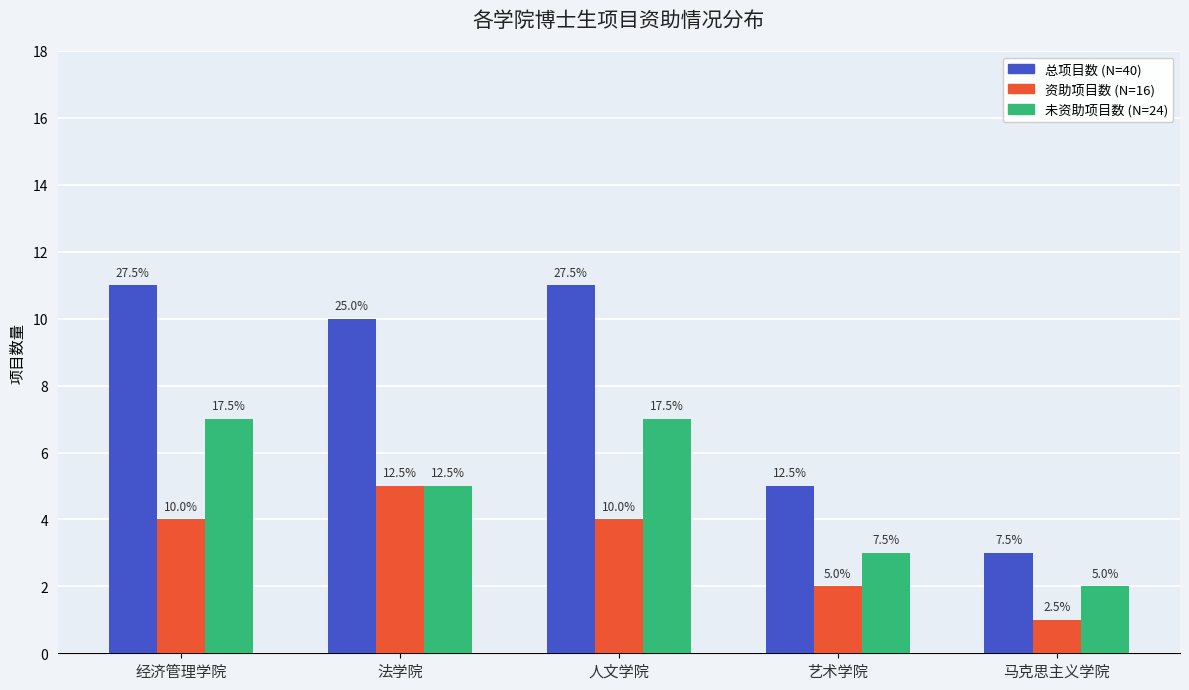

The value of 未资助项目数 at 经济管理学院 is 7. True or false?

True